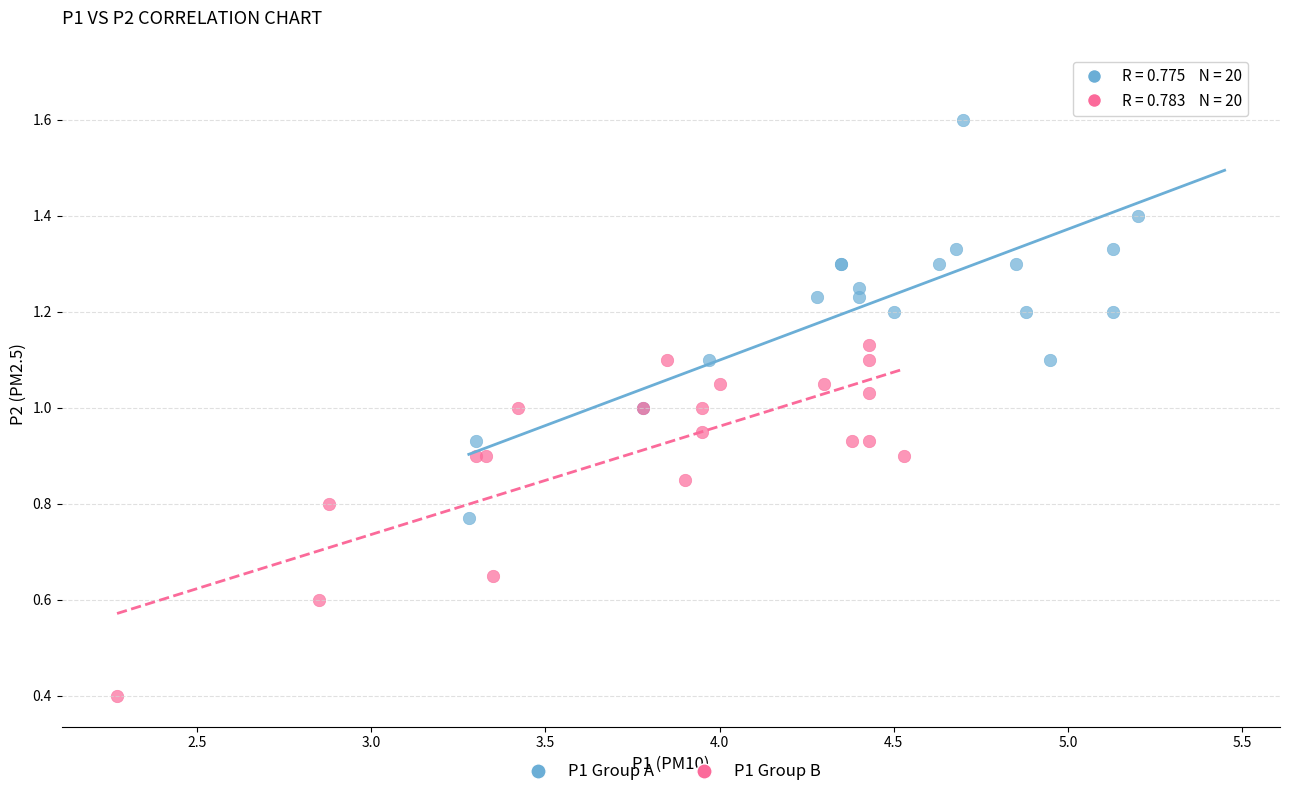

Which series reaches the maximum Y coordinate?

P1 Group A